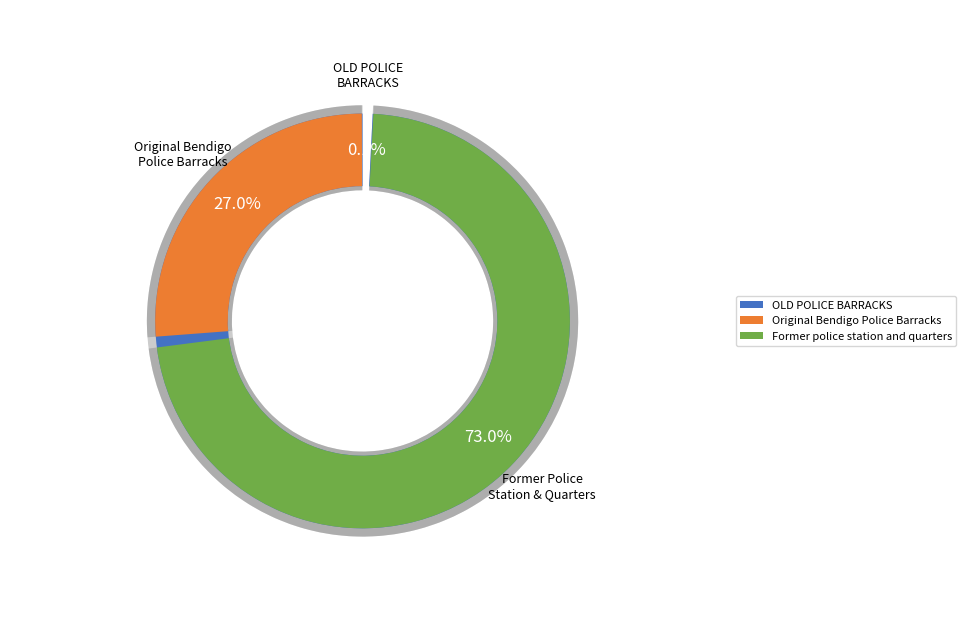

To the nearest percent, what is the combined percentage of OLD POLICE BARRACKS and Former police station and quarters?

73%